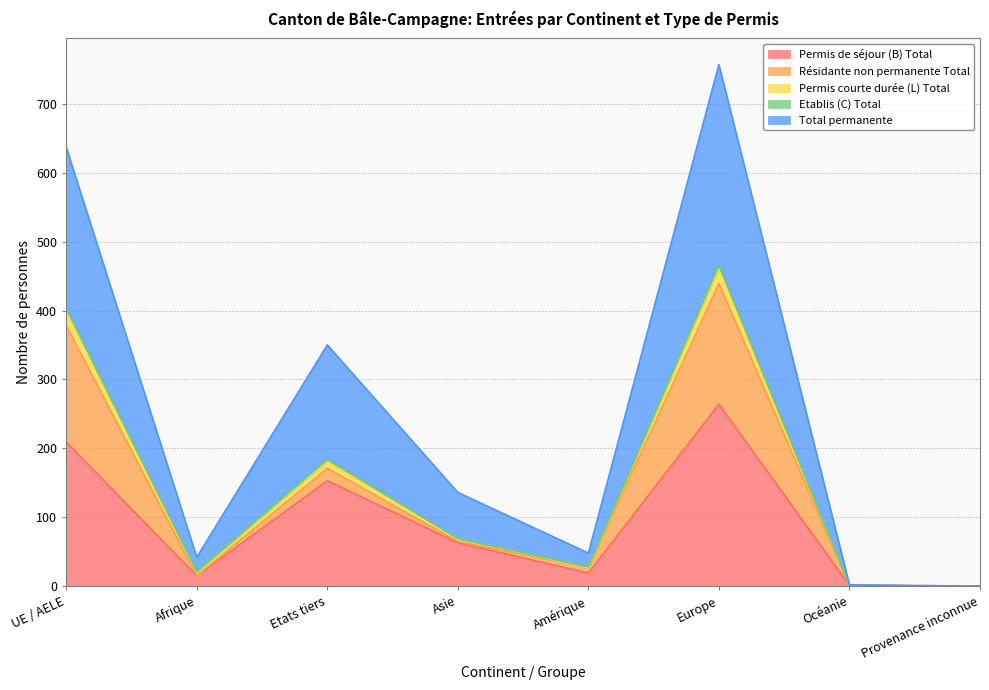

Between Amérique and Europe, which series saw the biggest shift?

Total permanente